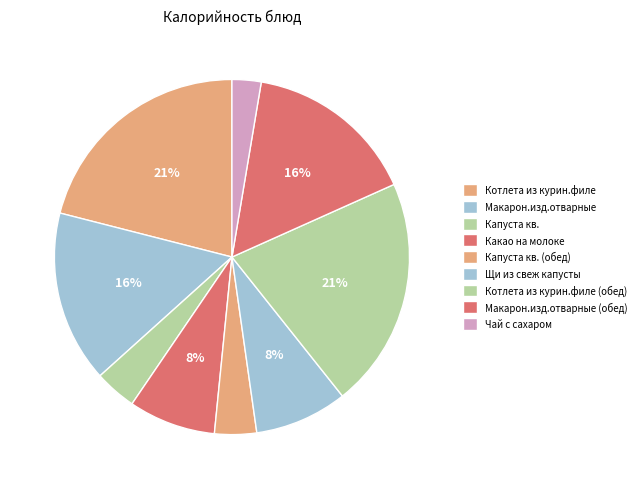

Does Макарон.изд.отварные represent more than half of the total?

No